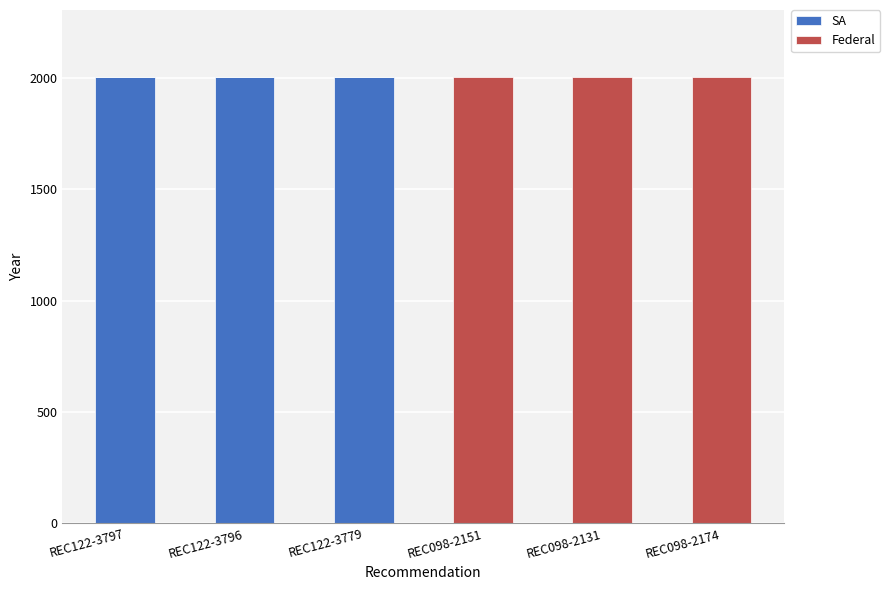

Count the number of data series in this chart.

2